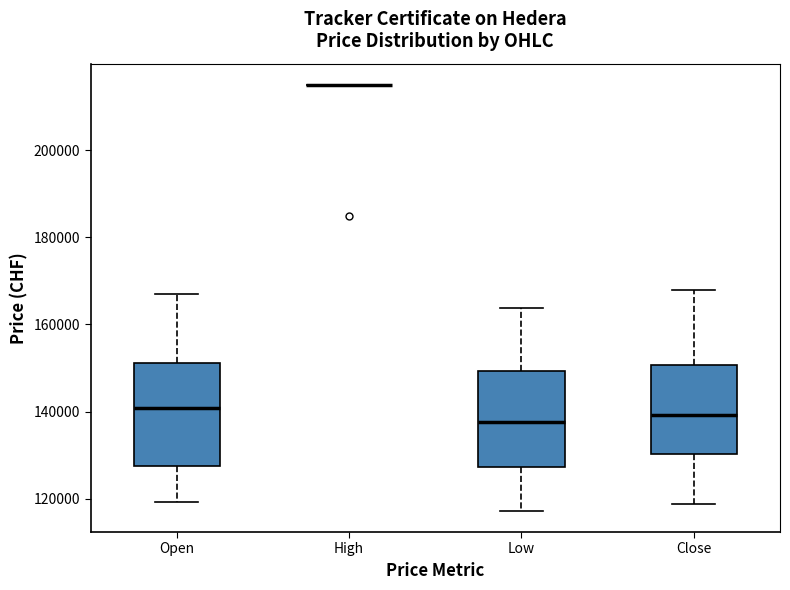

Where is the upper edge of the box for Open on the y-axis? The values are not printed on the chart, so give them approximately, as read against the axis.

152000